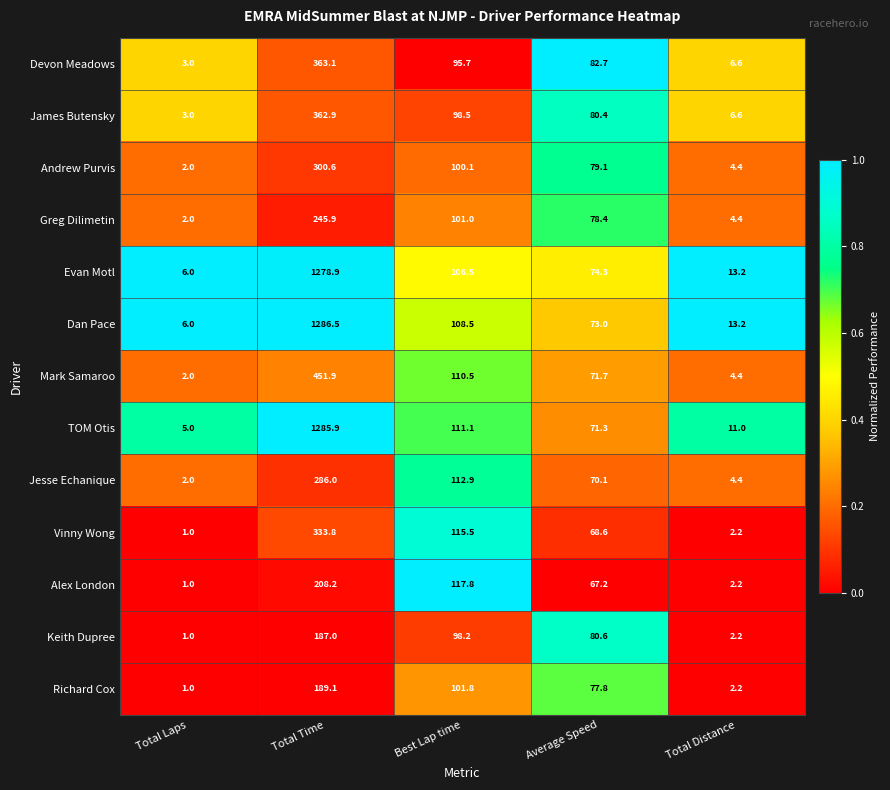

The Greg Dilimetin series shows 245.9 at Total Time. True or false?

True